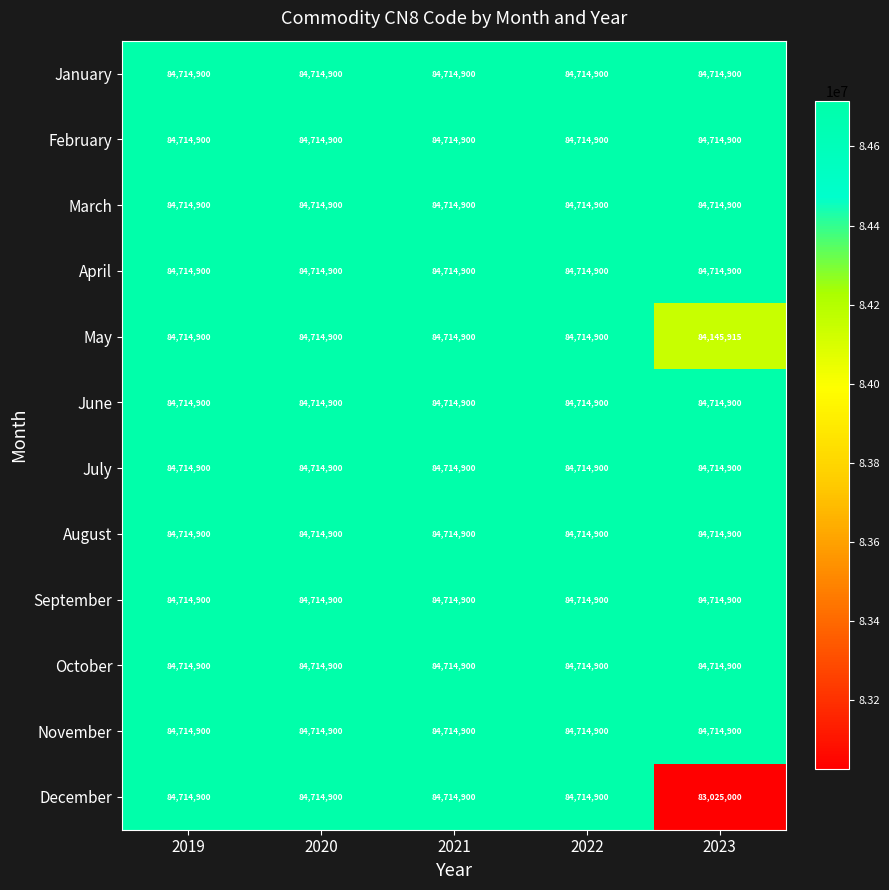

Which category has the lowest value in the December series?

2023